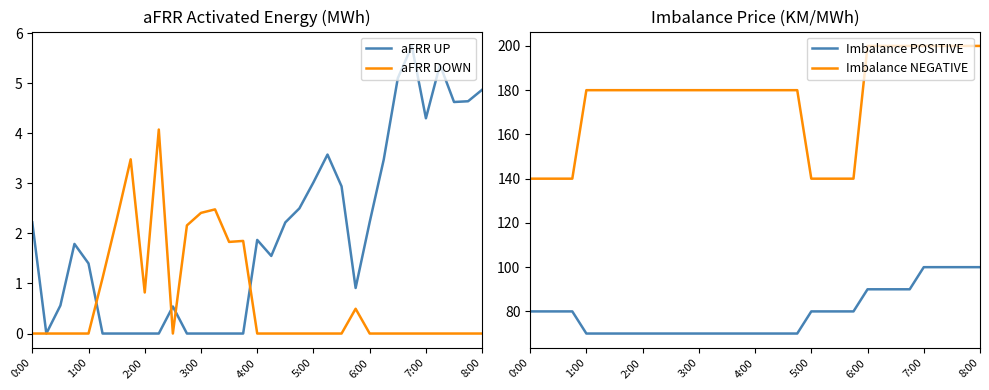

At which label does aFRR UP first exceed 1?

0:00